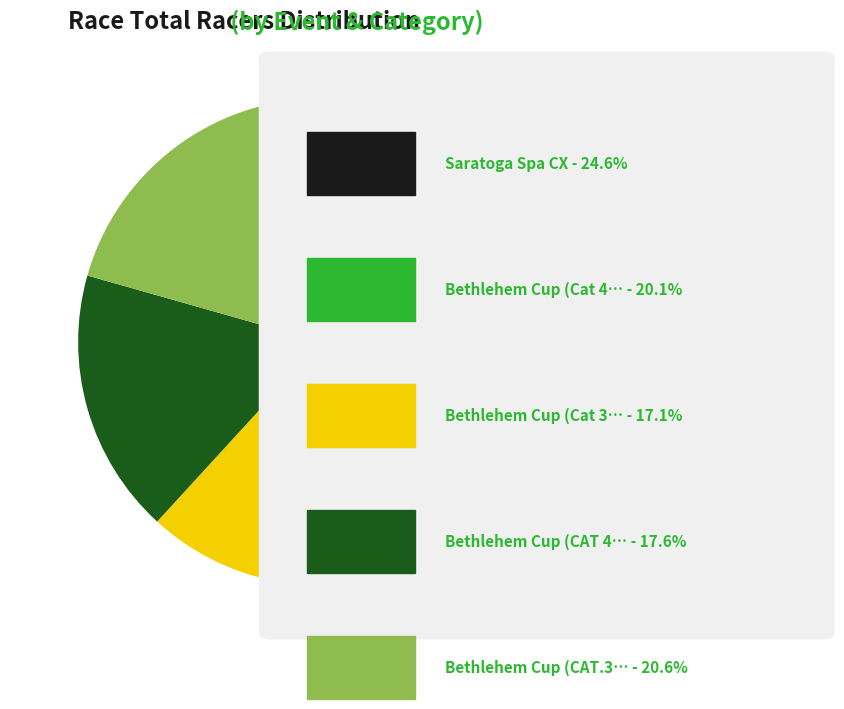

Is there any slice that represents more than half of the pie?

No